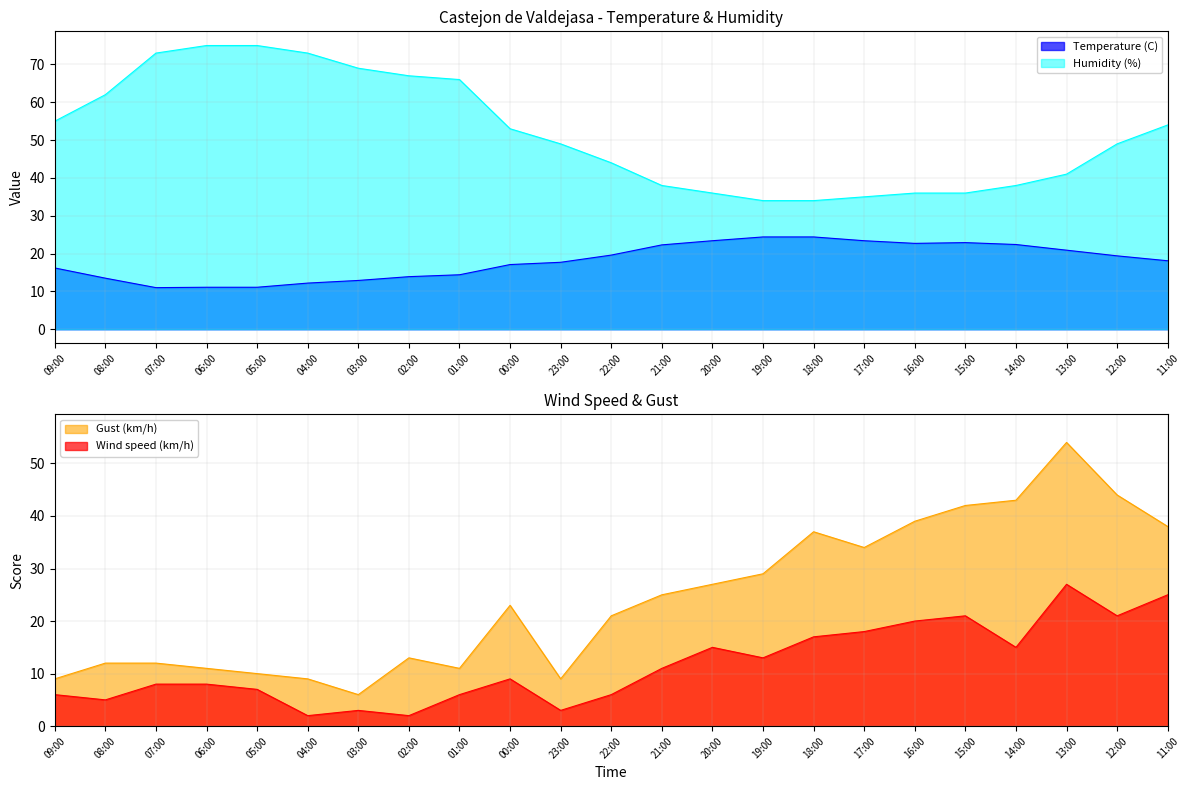

Where does the Gust (km/h) series first go above 23?

21:00